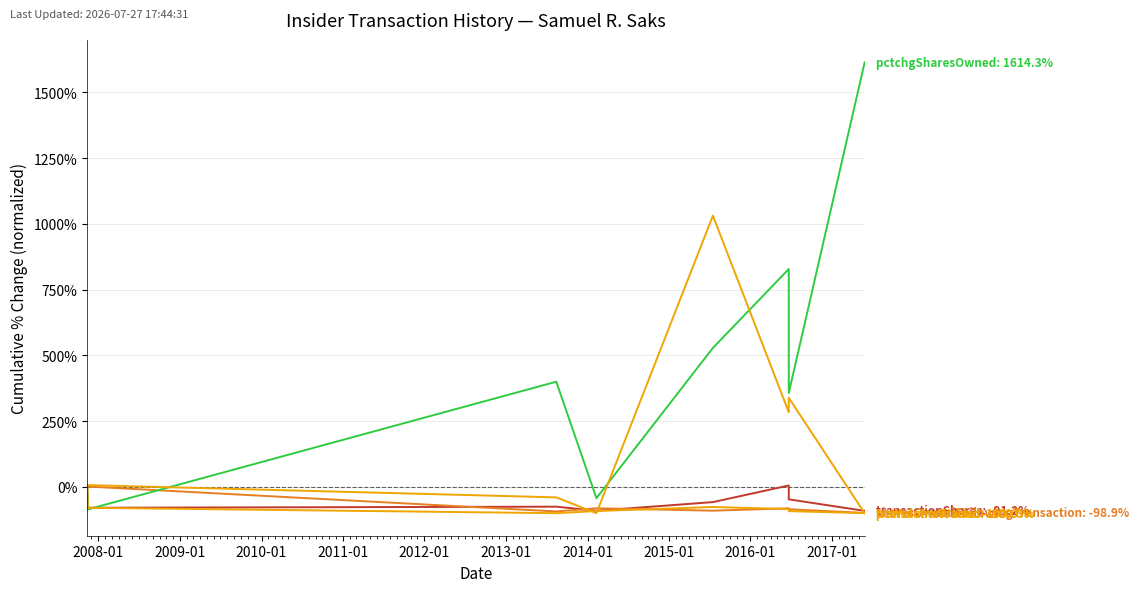

True or false: transactionValue has more than 1 points higher than both neighbors.

False